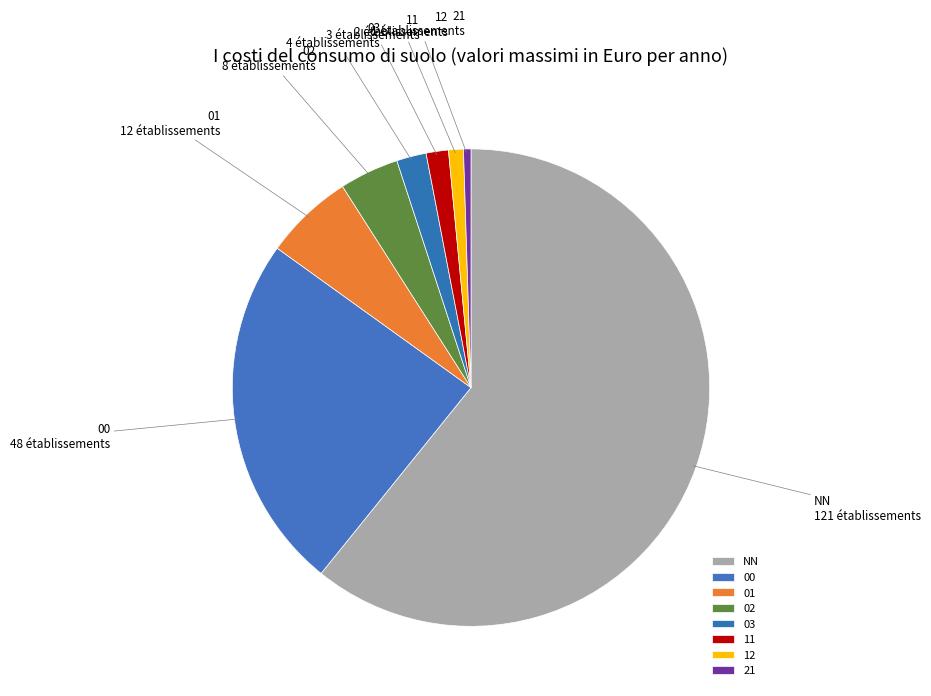

Is it true that 12 is 8% of the pie?

False